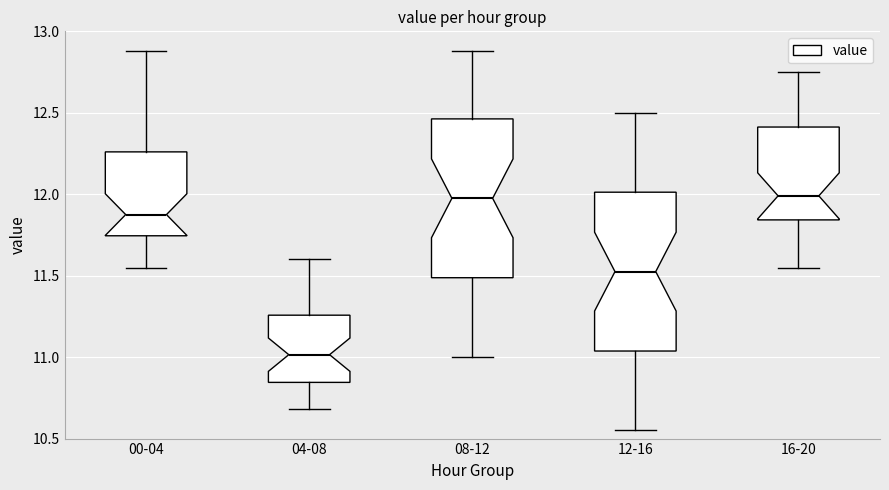

Reading left to right, transcribe this box plot: for each box, give where its median line is, the range the box spans, and where its two whiskers end, as read against the y-axis. The values are not printed on the chart, so give them approximately, as read against the axis.

00-04: median 11.90, box 11.75 to 12.25, whiskers 11.55 to 12.90
04-08: median 11.00, box 10.85 to 11.25, whiskers 10.70 to 11.60
08-12: median 12.00, box 11.50 to 12.45, whiskers 11.00 to 12.90
12-16: median 11.55, box 11.05 to 12.00, whiskers 10.55 to 12.50
16-20: median 12.00, box 11.85 to 12.40, whiskers 11.55 to 12.75